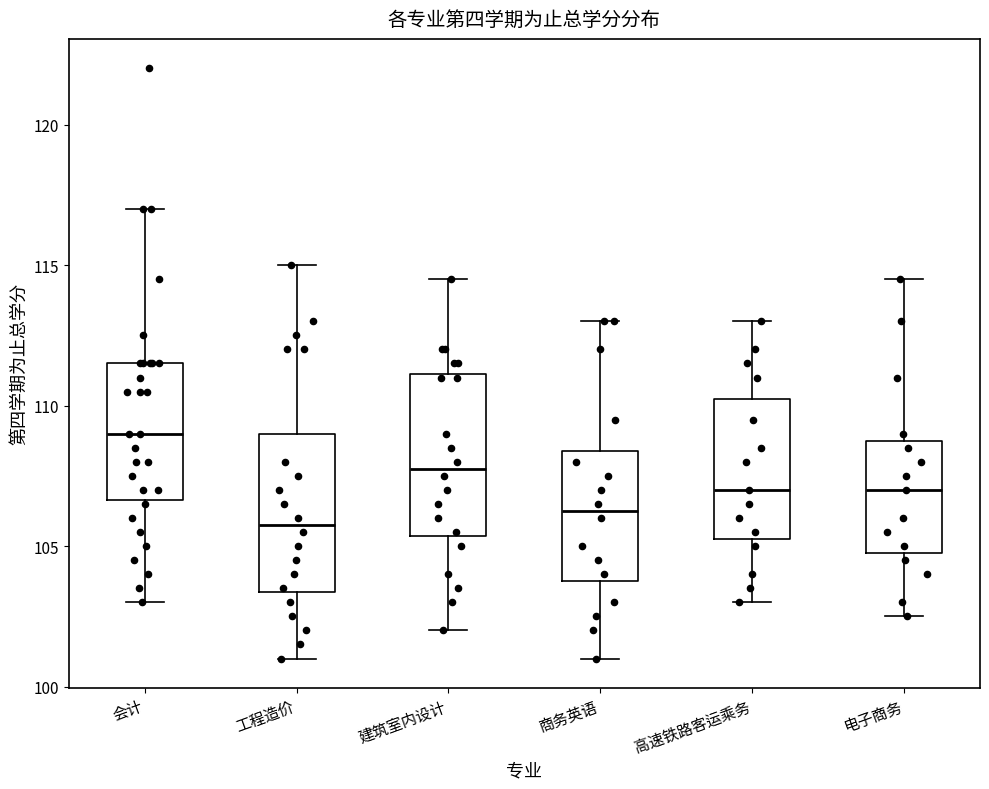

Where does the median line of the box for 工程造价 sit on the y-axis? The values are not printed on the chart, so give them approximately, as read against the axis.

106.0